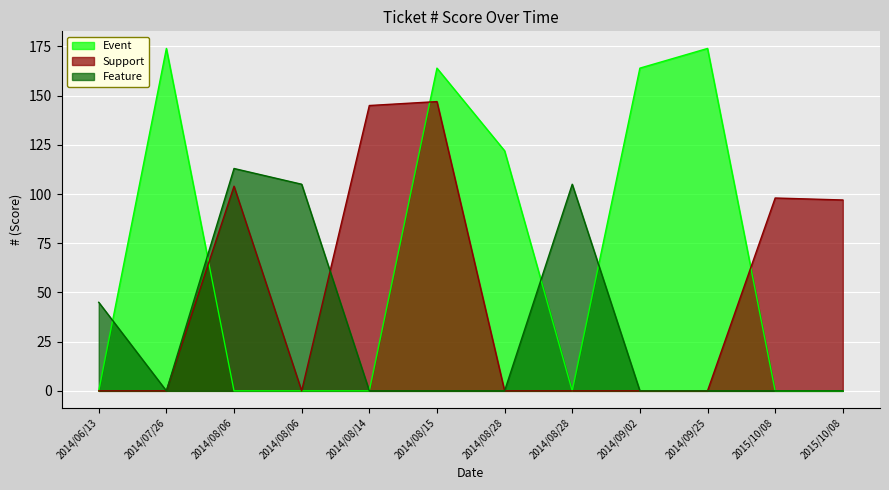

What is the highest value of the Event series?

174